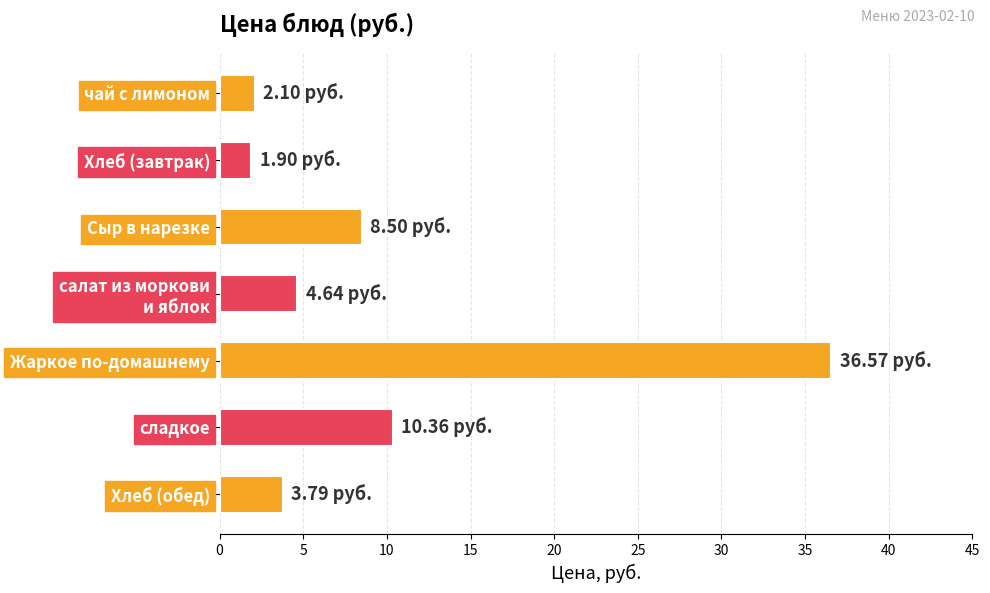

What is the sum of all values?

67.9